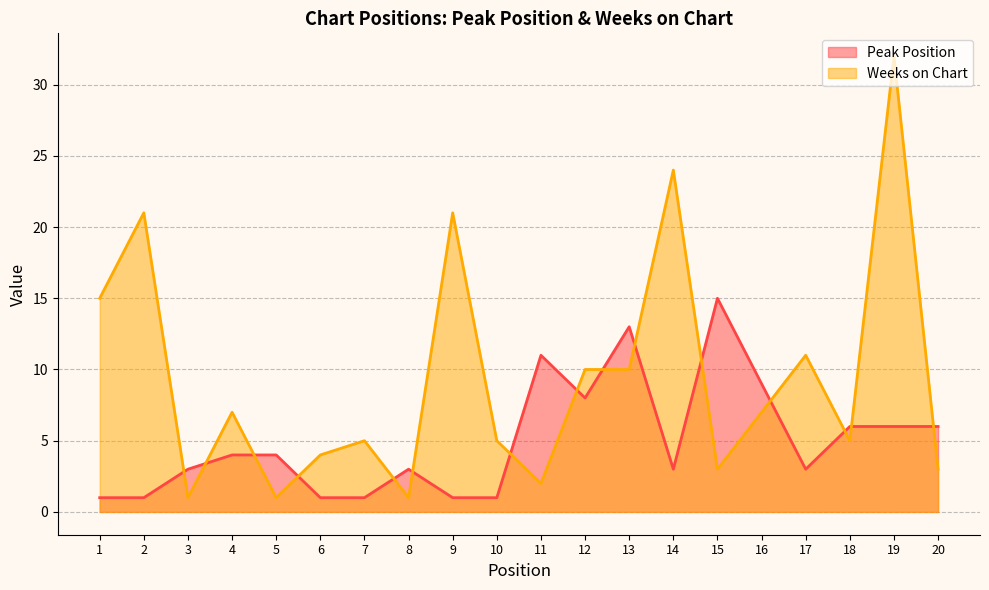

List the labels in order of Peak Position value, largest first.

15, 13, 11, 16, 12, 18, 19, 20, 4, 5, 3, 8, 14, 17, 1, 2, 6, 7, 9, 10